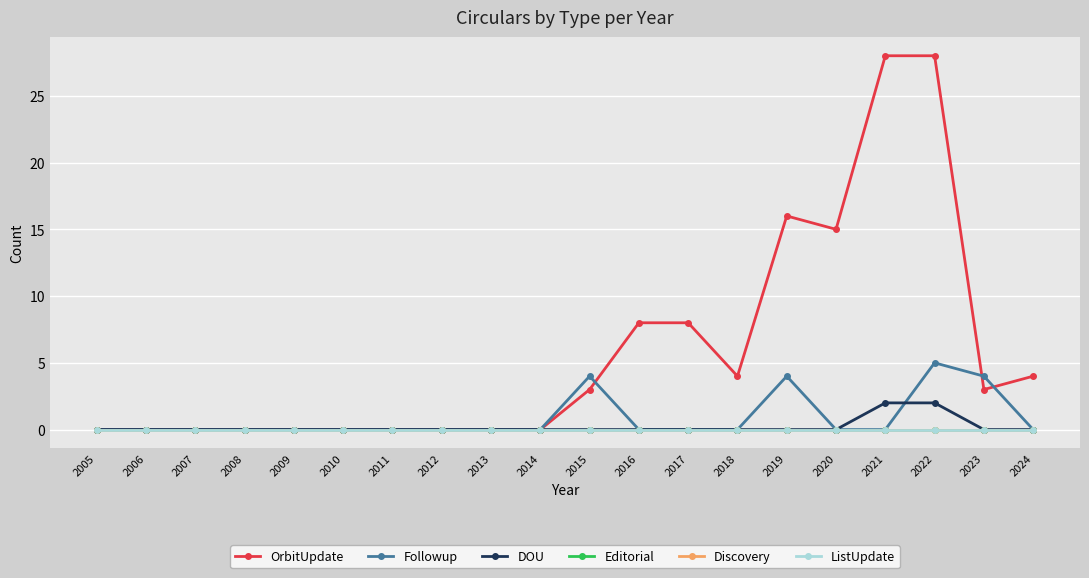

Reading left to right, transcribe all the data shown in this chart.

OrbitUpdate: 0	0	0	0	0	0	0	0	0	0	3	8	8	4	16	15	28	28	3	4
Followup: 0	0	0	0	0	0	0	0	0	0	4	0	0	0	4	0	0	5	4	0
DOU: 0	0	0	0	0	0	0	0	0	0	0	0	0	0	0	0	2	2	0	0
Editorial: 0	0	0	0	0	0	0	0	0	0	0	0	0	0	0	0	0	0	0	0
Discovery: 0	0	0	0	0	0	0	0	0	0	0	0	0	0	0	0	0	0	0	0
ListUpdate: 0	0	0	0	0	0	0	0	0	0	0	0	0	0	0	0	0	0	0	0